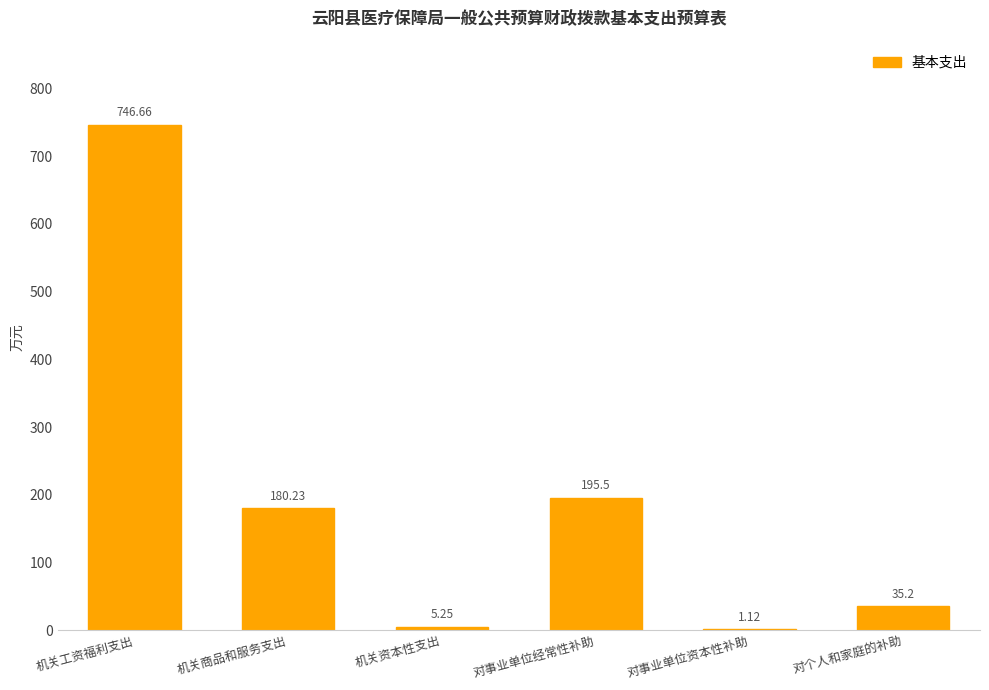

What is the change in value from 机关资本性支出 to 对事业单位资本性补助?

-4.1